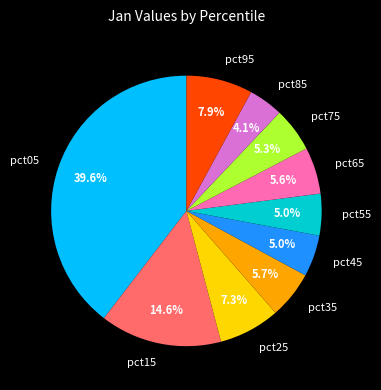

Between pct75 and pct25, which is larger?

pct25